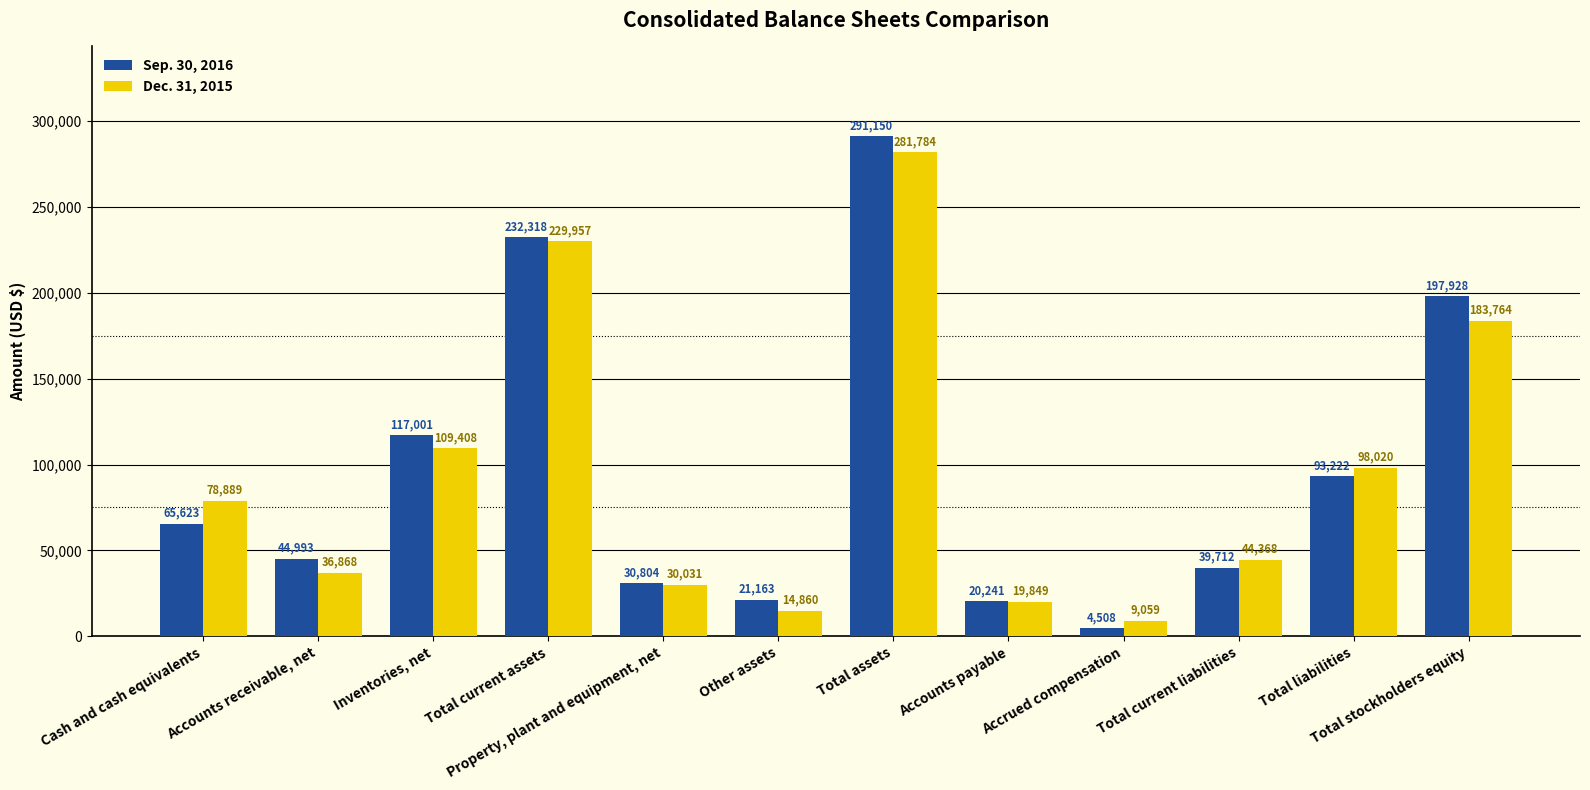

How many bars are there in total?

24